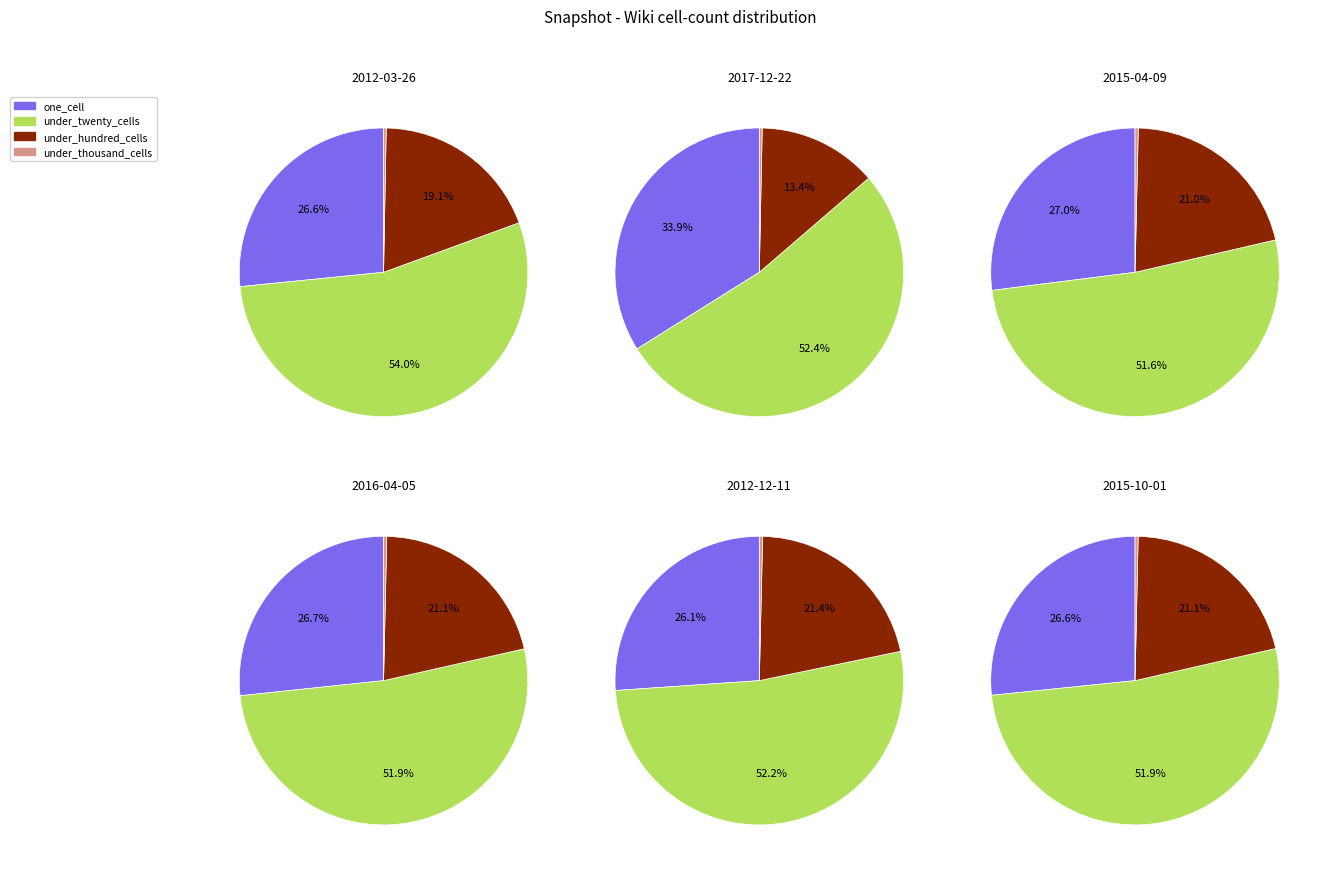

Which slice is the smallest?

4